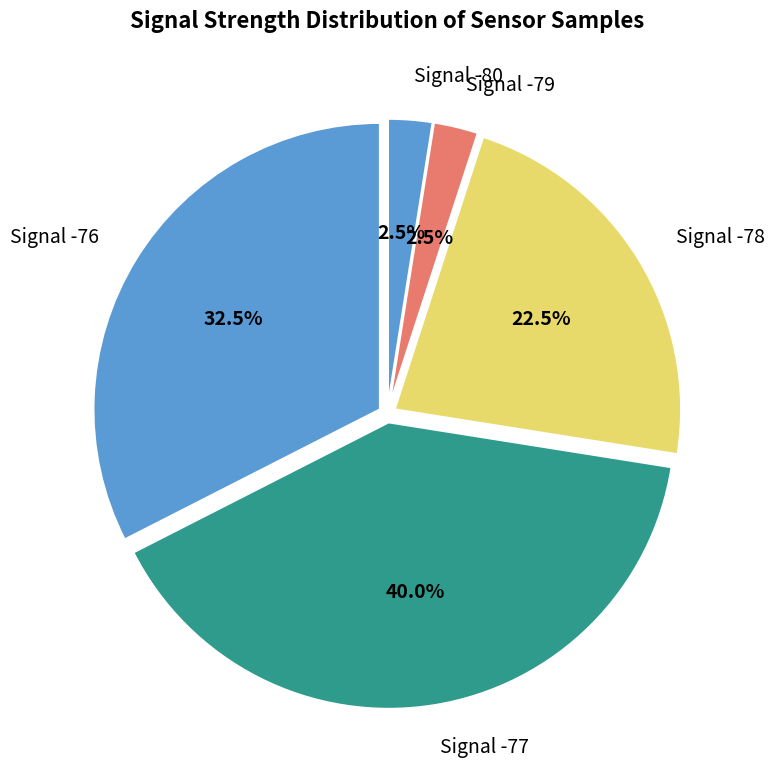

How many slices are in this pie chart?

5